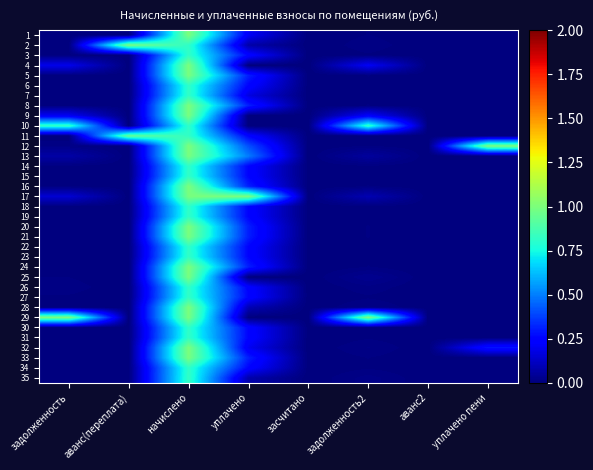

Count the number of categories in the chart.

8